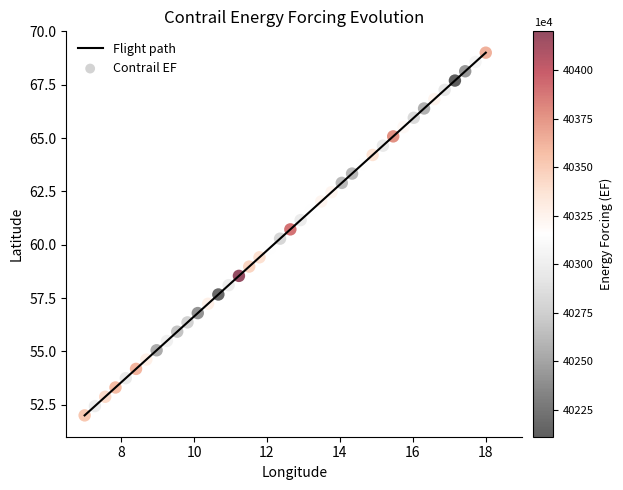

What is the difference between the maximum and minimum values?

17.0